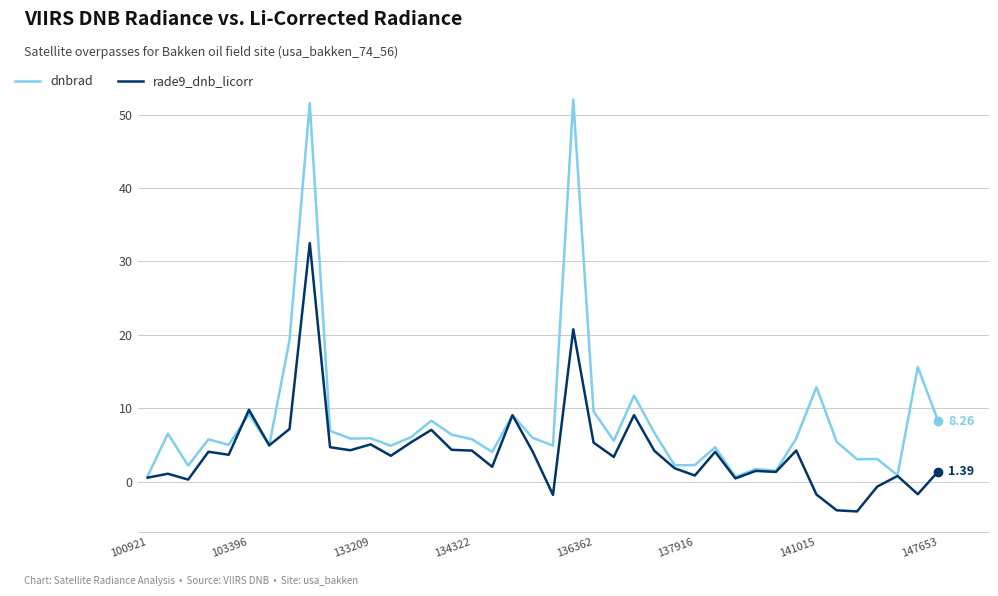

What is the difference between the second highest and minimum values in the dnbrad series?

50.9